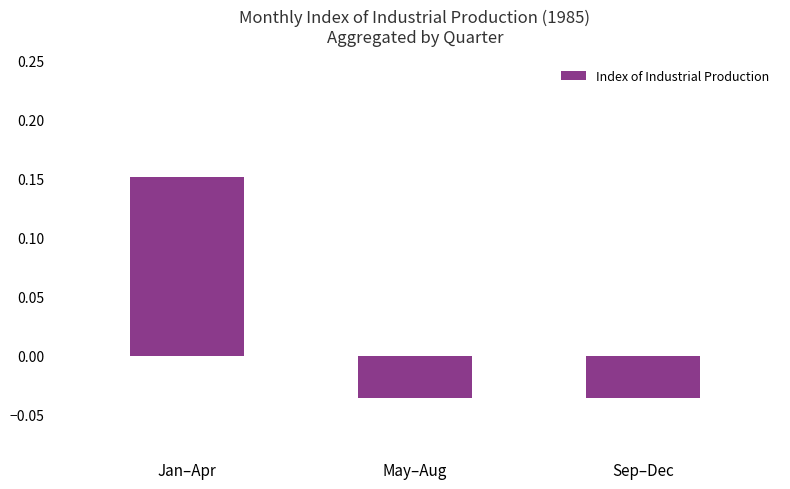

What is the label of the 1st bar from the left?

Jan–Apr